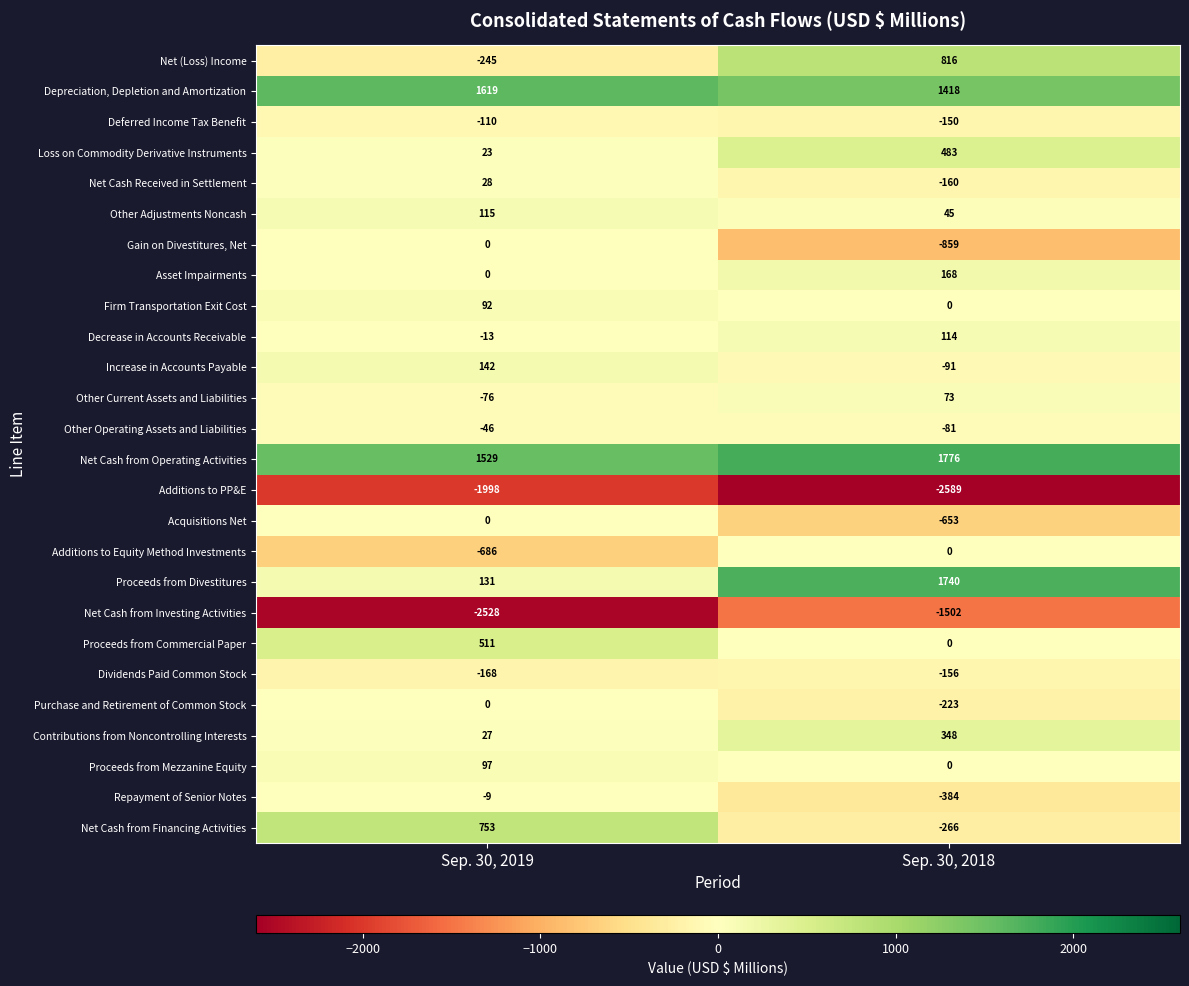

What is the smallest value displayed?

-2589